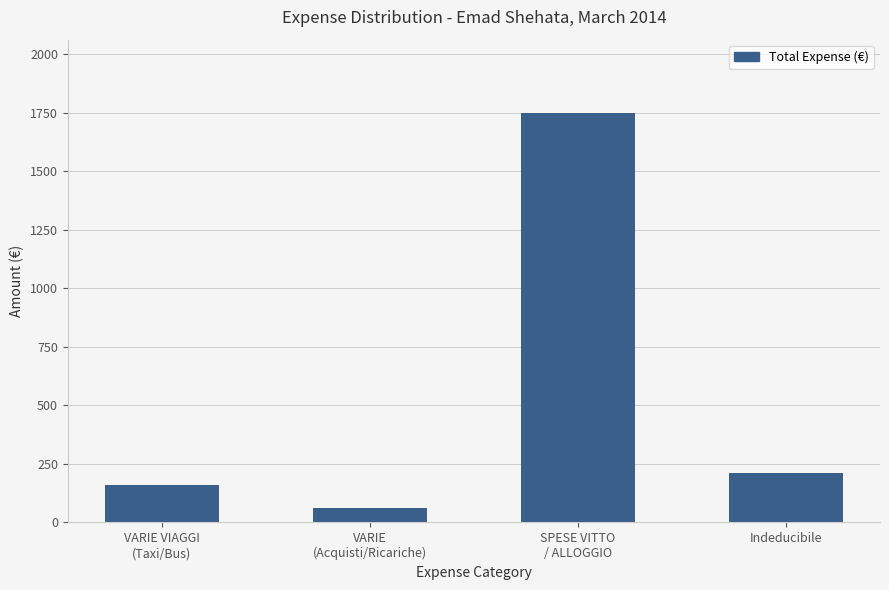

What is the maximum value shown in the chart?

1747.4